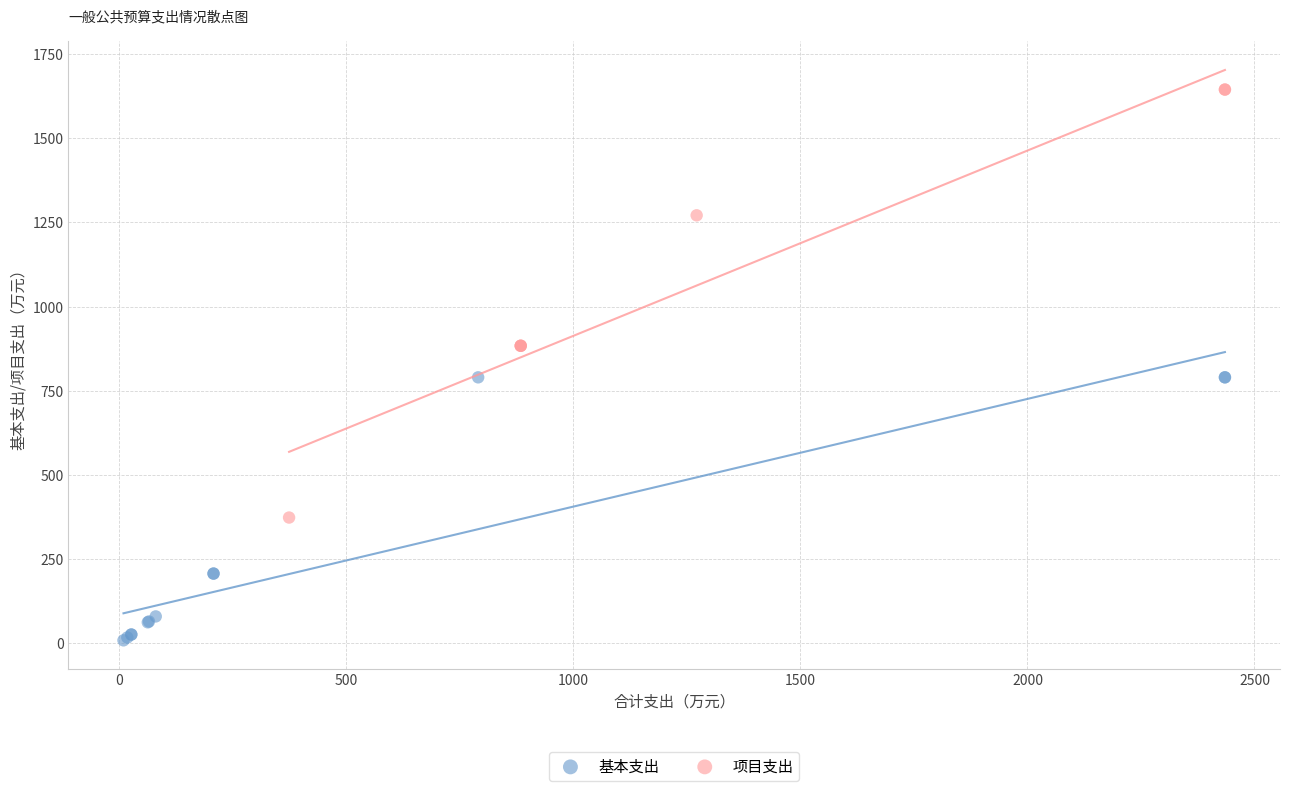

Which series contains the lowest Y value?

基本支出